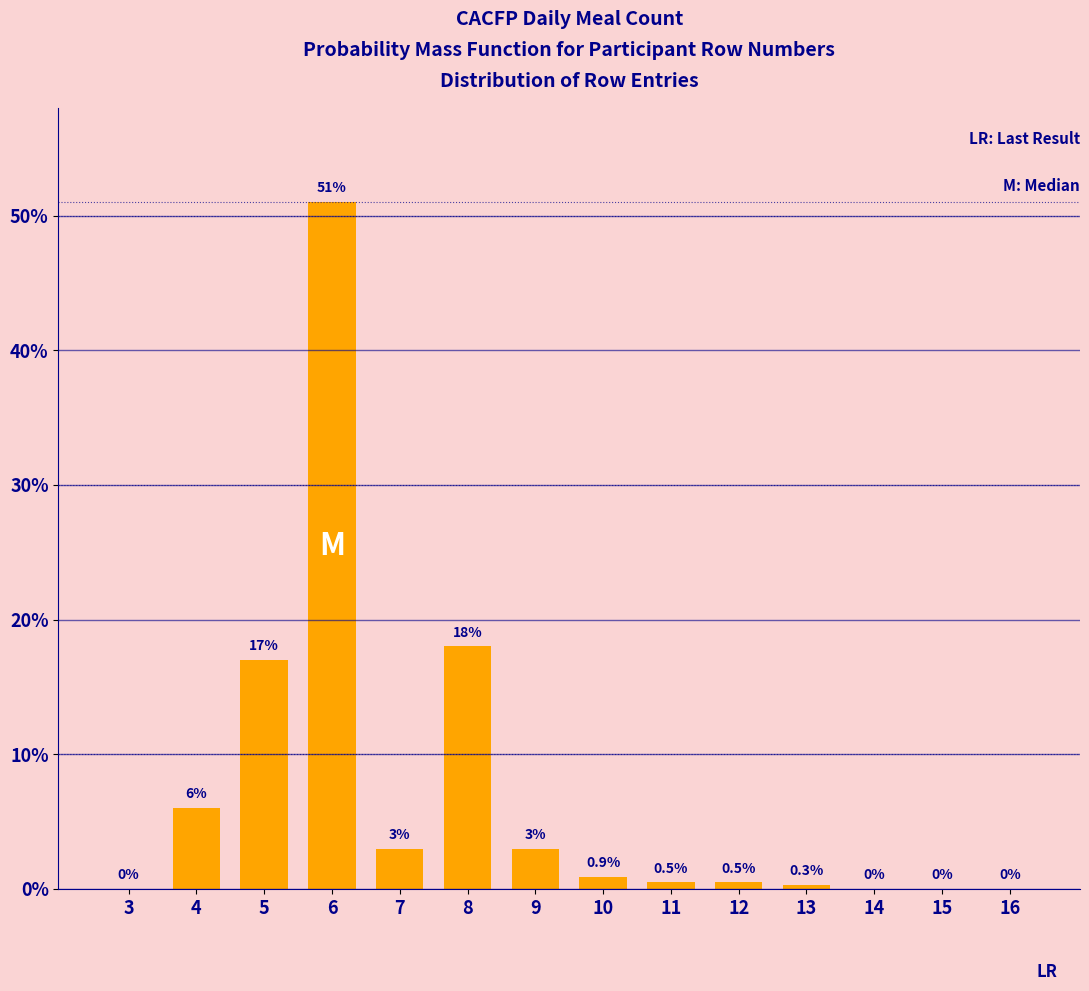

Reading left to right, transcribe all the data shown in this chart.

3=0.0	4=6.0	5=17.0	6=51.0	7=3.0	8=18.0	9=3.0	10=0.9	11=0.5	12=0.5	13=0.3	14=0.0	15=0.0	16=0.0